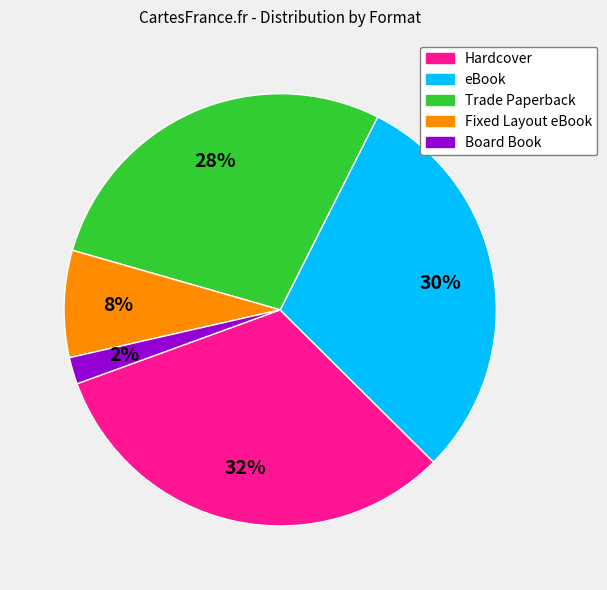

Does any single category account for the majority?

No